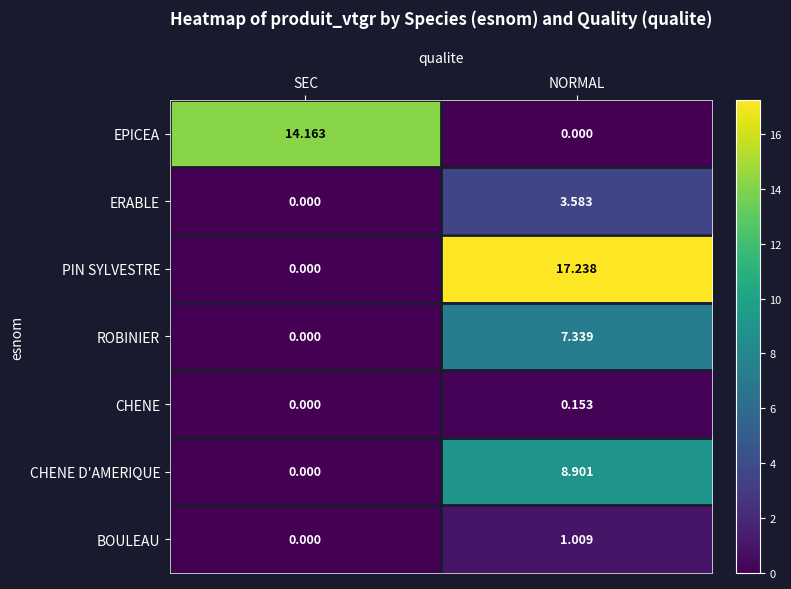

How many distinct data groups are displayed?

7